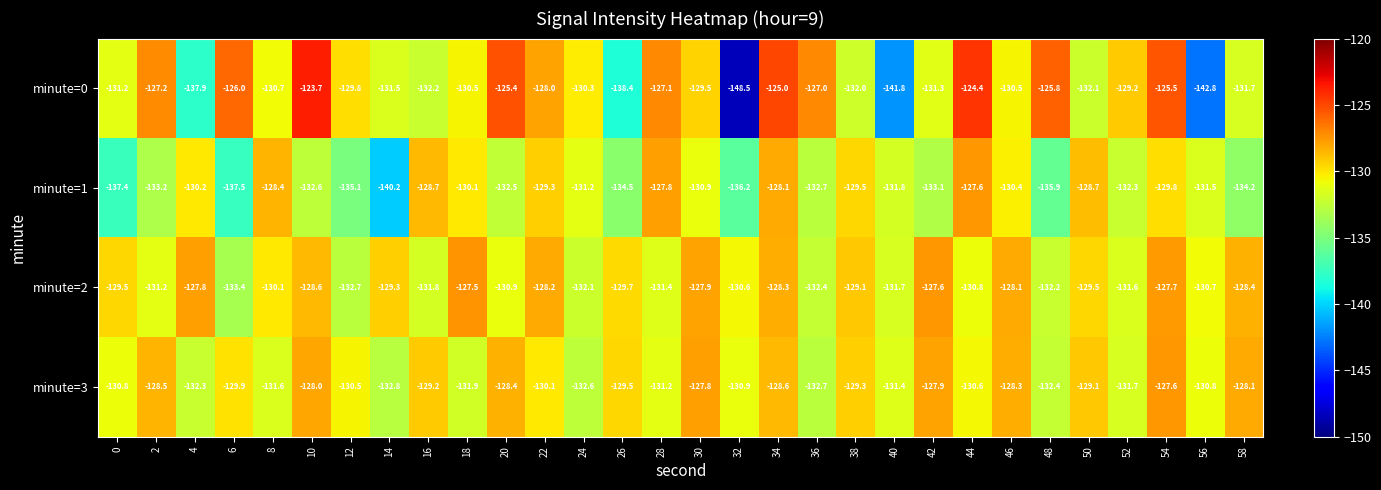

Where is minute=2 nearest to the value -130?

8